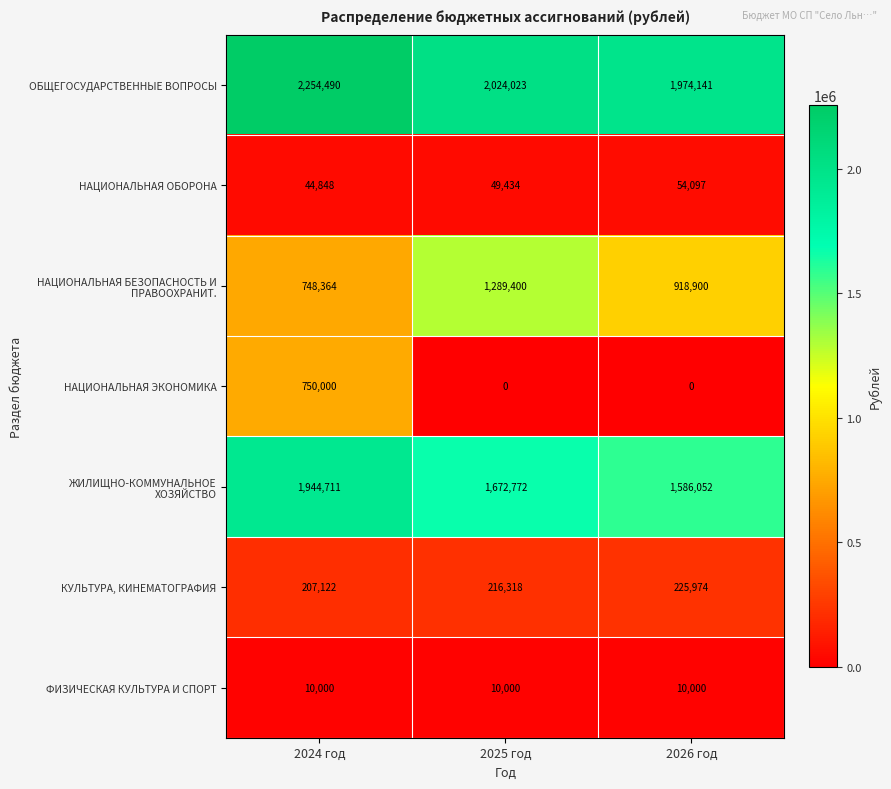

What is the total value across all series at 2024 год?

5959535